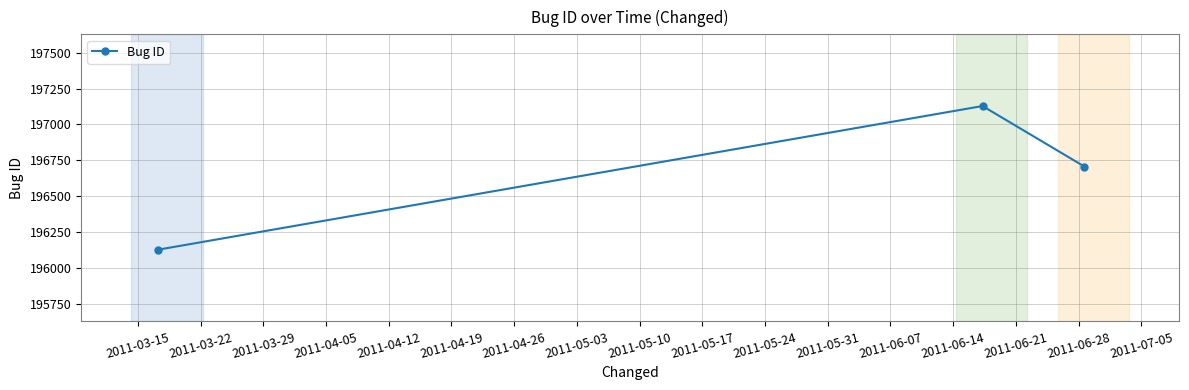

How many values are below 196706?

1